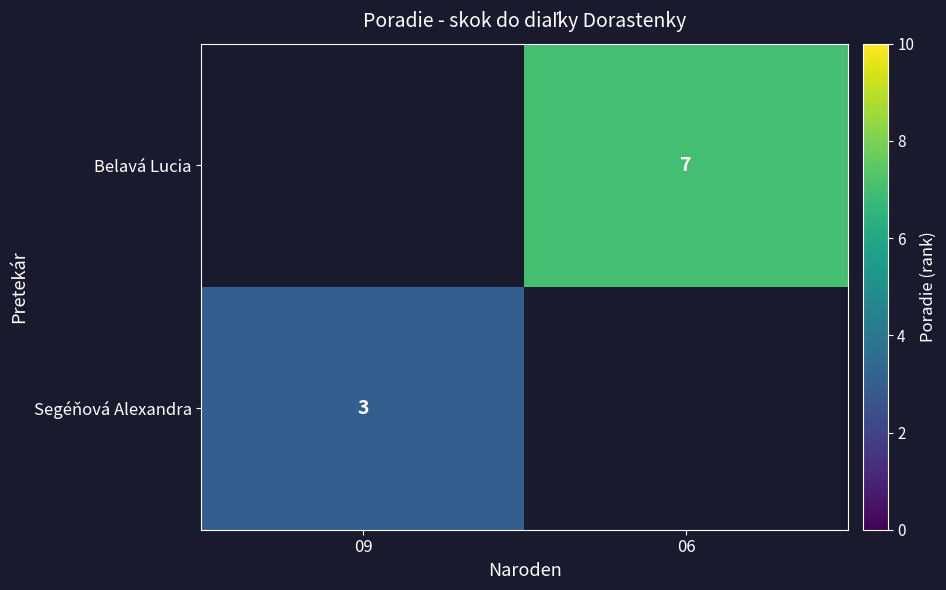

Count the number of data series in this chart.

2